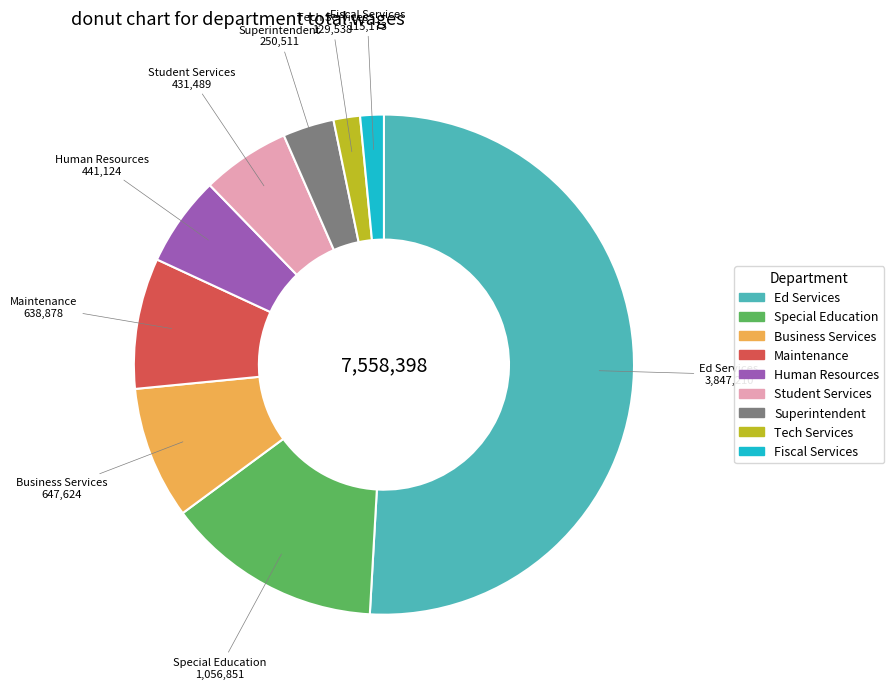

True or false: Student Services accounts for 6% of the total.

True